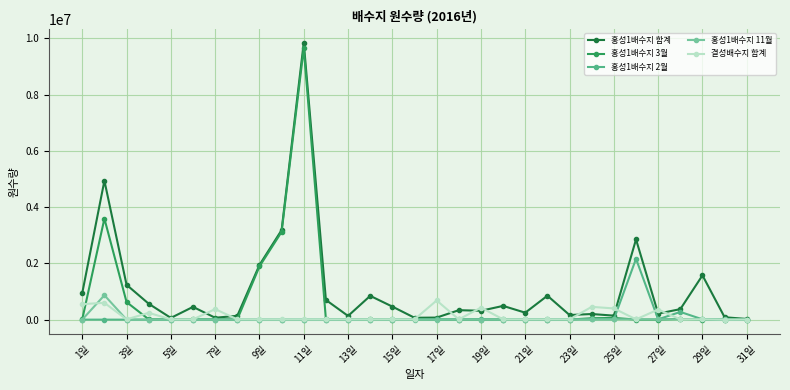

Which series has the largest total across all categories?

홍성1배수지 합계